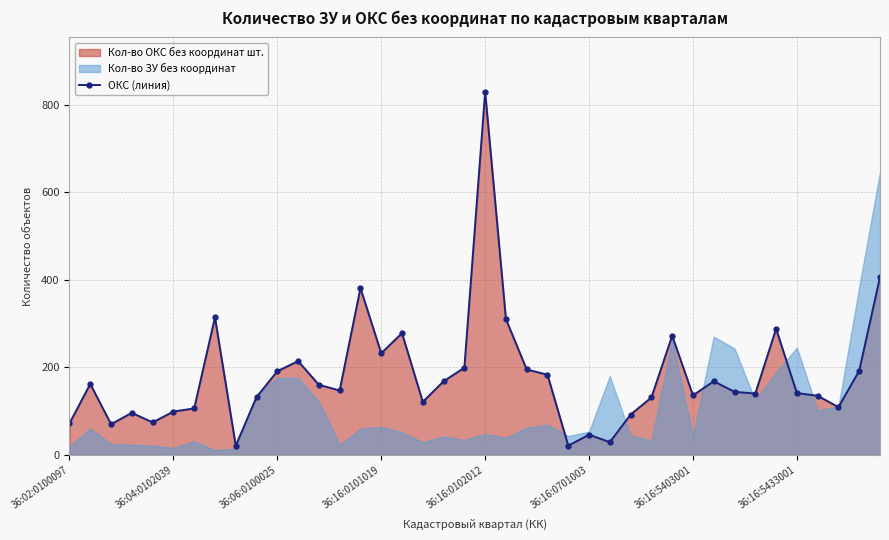

How many values are below 147?

20